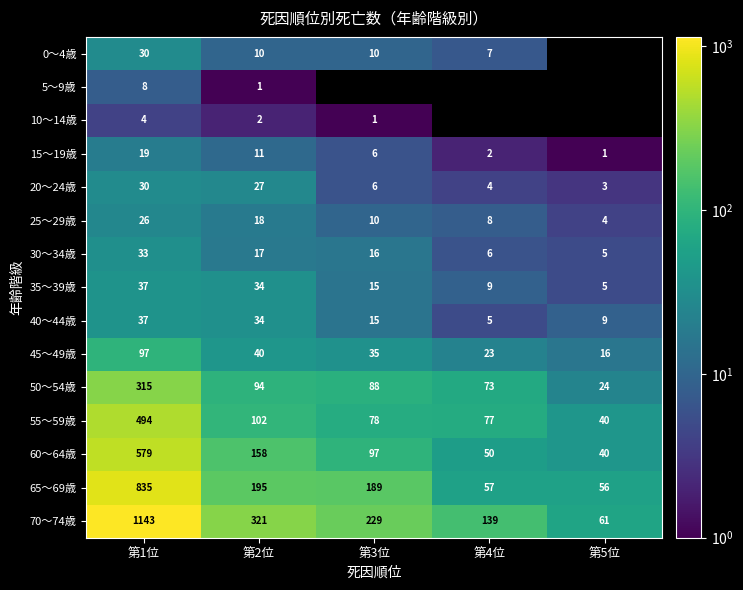

Rank the categories by 65～69歳 value from highest to lowest.

第1位, 第2位, 第3位, 第4位, 第5位